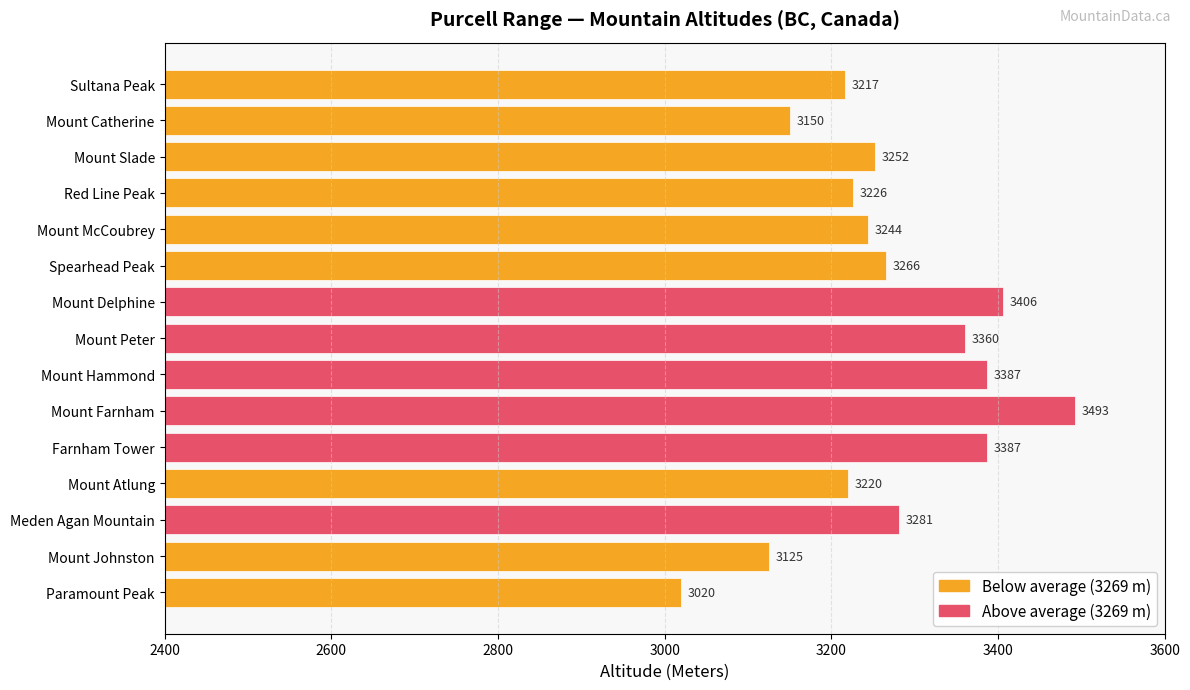

How many distinct data groups are displayed?

1